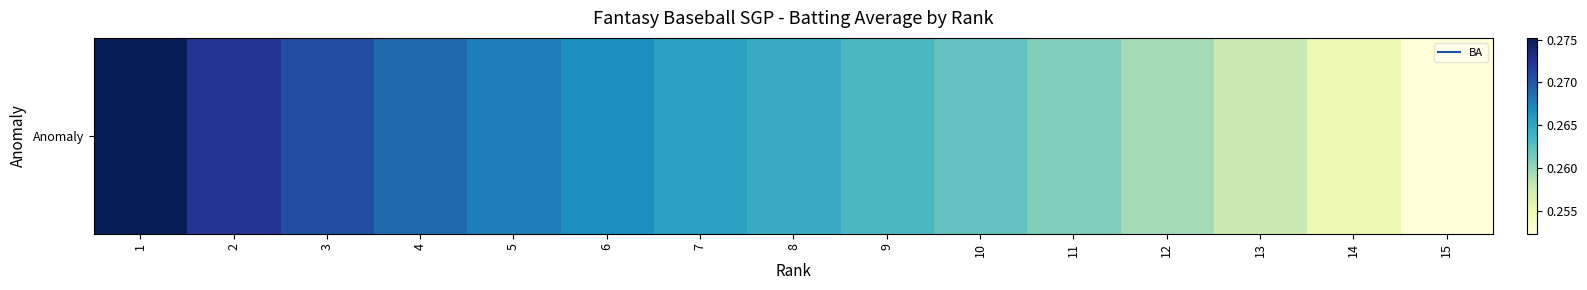

Count the values in the range 0 to 1.

15